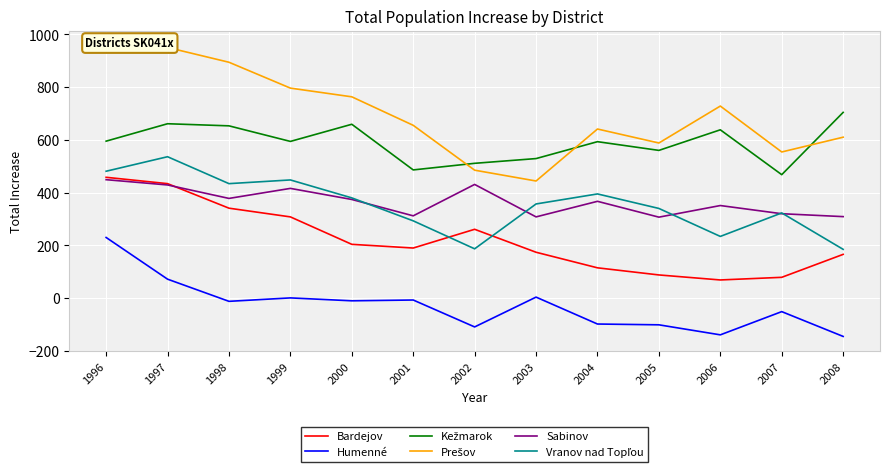

At which category does Kežmarok reach its first local valley?

1999